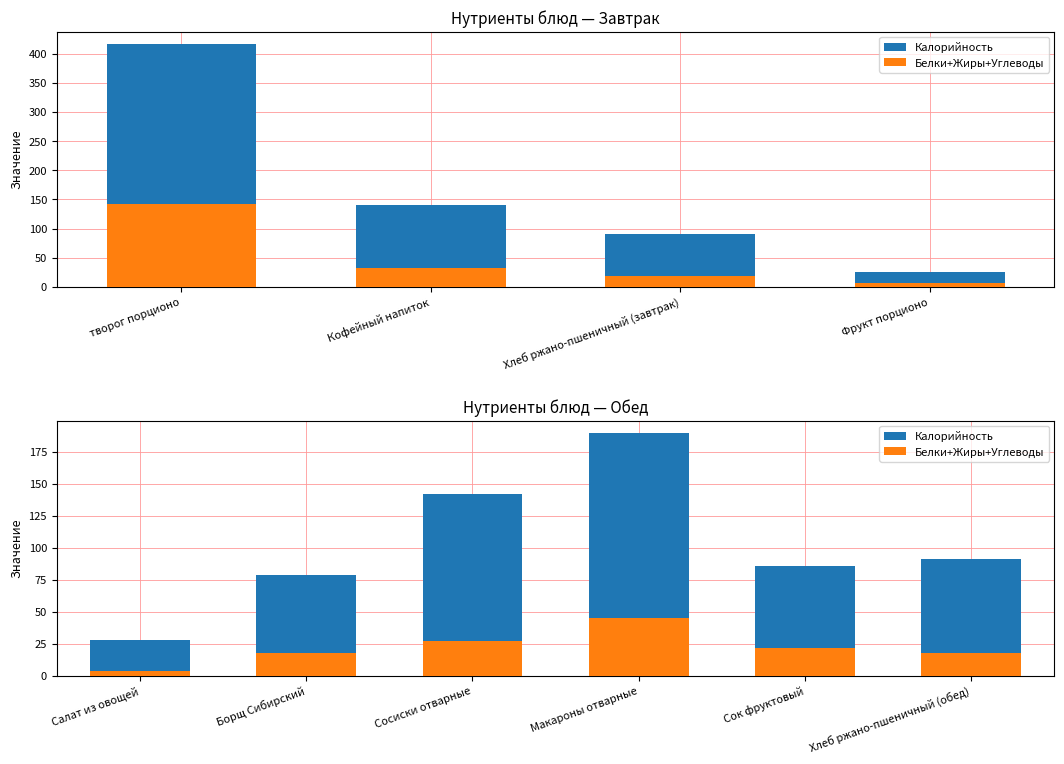

How many data points does each series have?

6